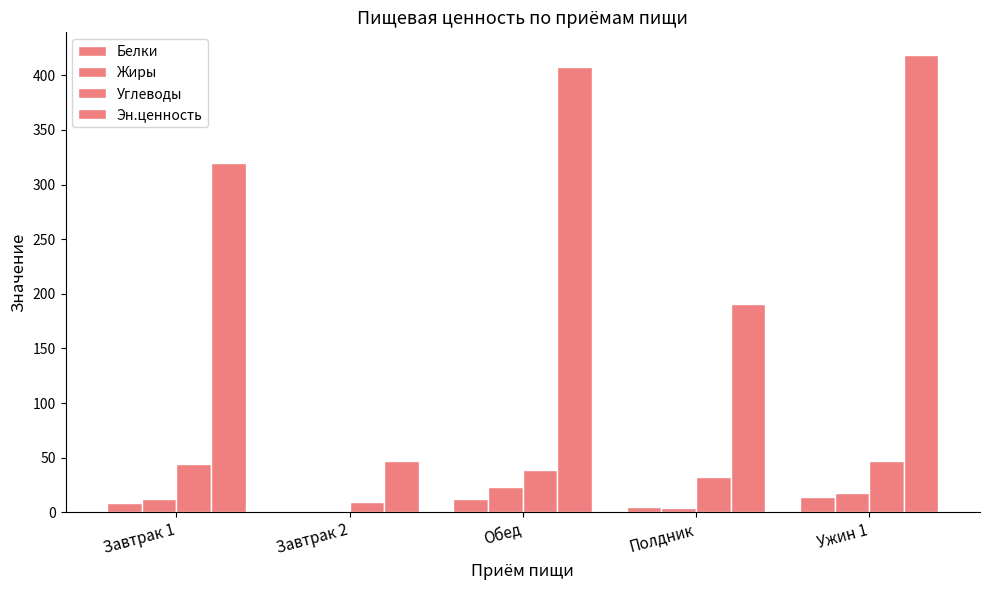

Count the number of data series in this chart.

4